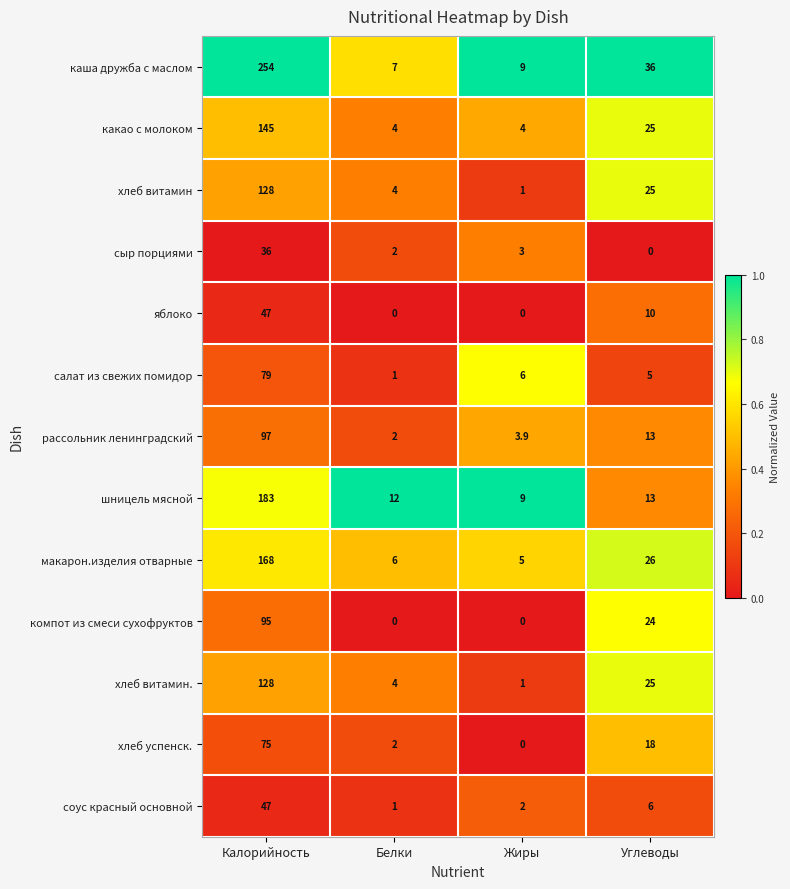

True or false: сыр порциями has a value of 36.0 at Калорийность.

True